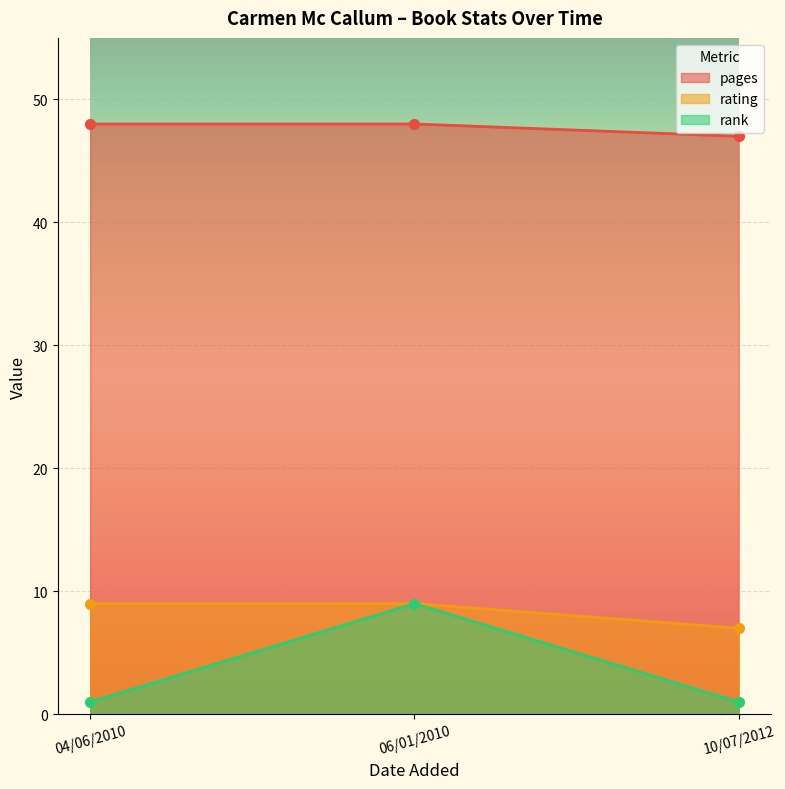

What is the lowest value of the rating series?

7